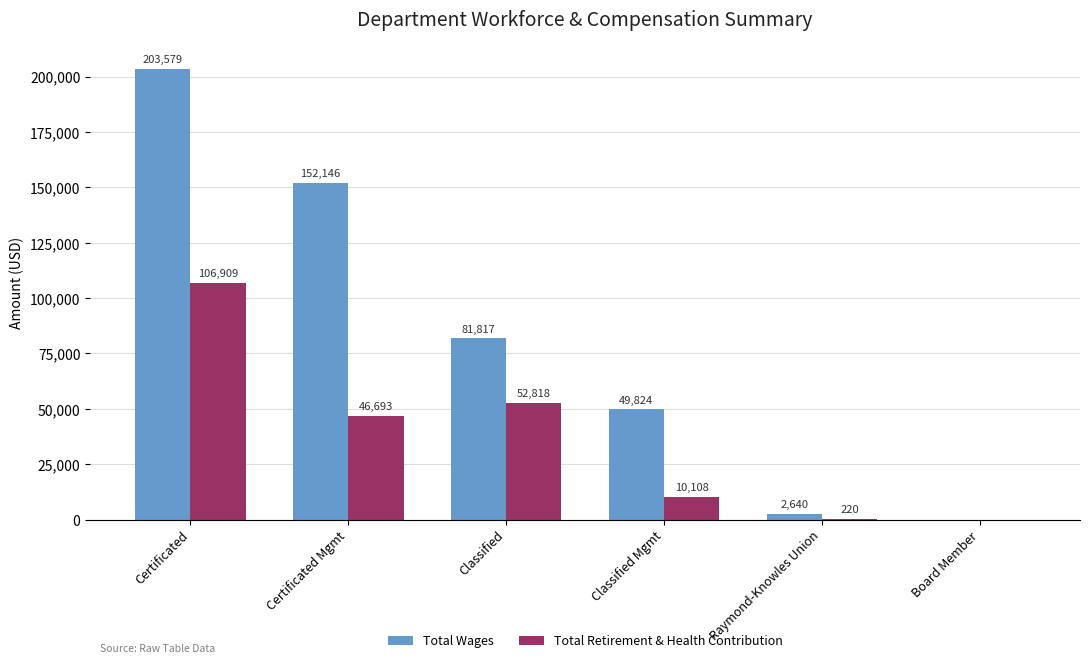

Which series has the largest total across all categories?

Total Wages